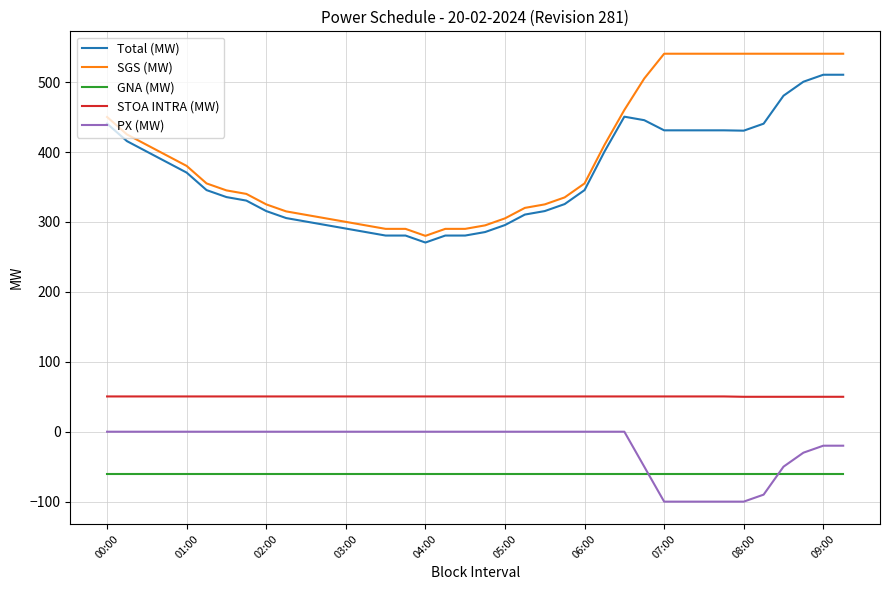

Which series has the widest spread of values?

SGS (MW)